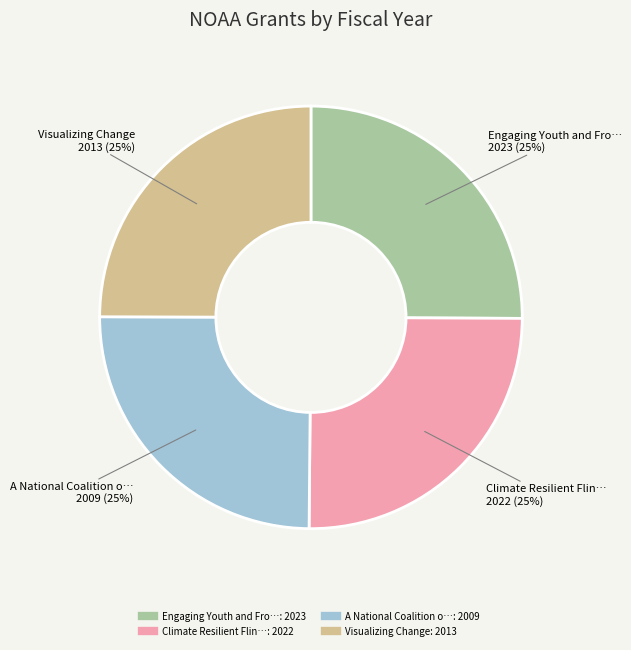

To the nearest percent, what is the average slice percentage?

25%